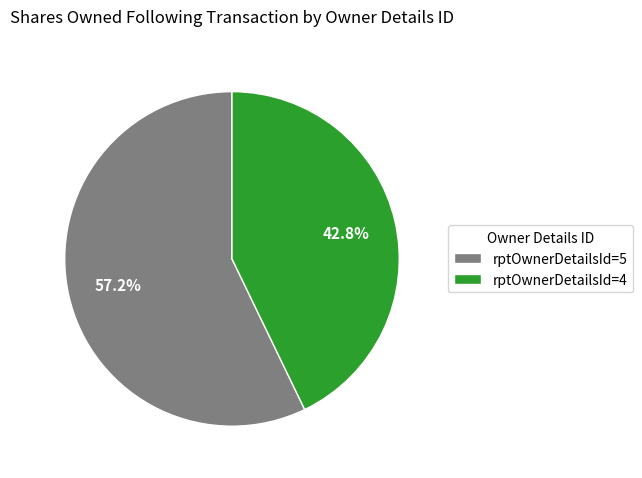

What portion of the pie excludes rptOwnerDetailsId=4?

57.2%